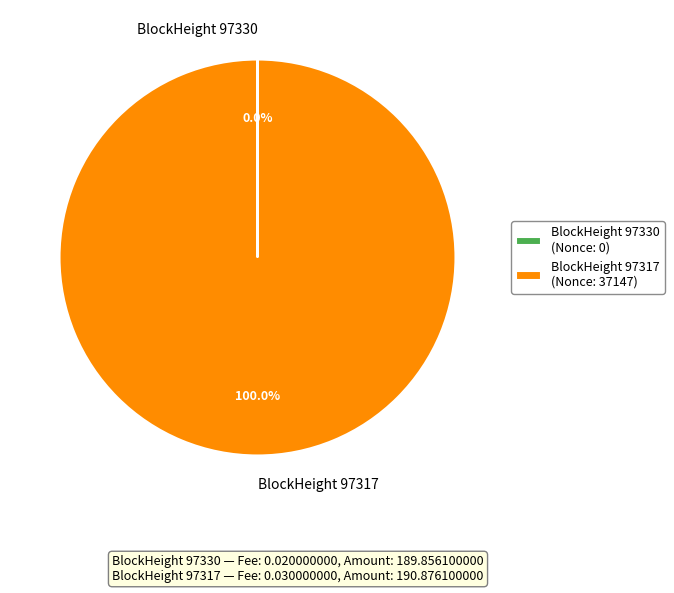

Does any single category account for the majority?

Yes